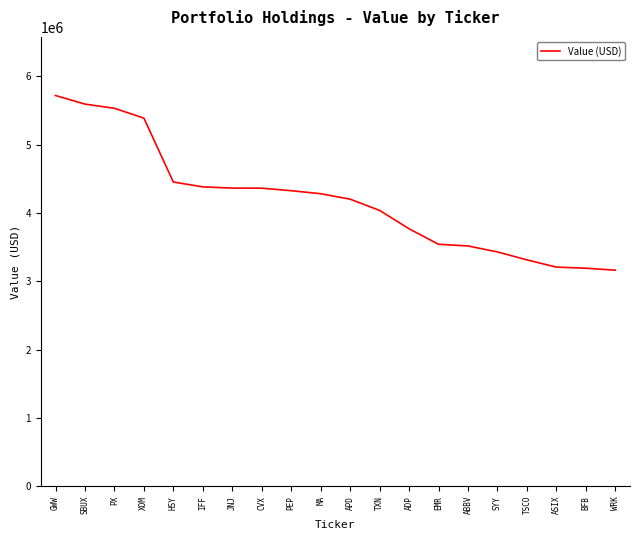

What is the greatest value displayed?

5717000